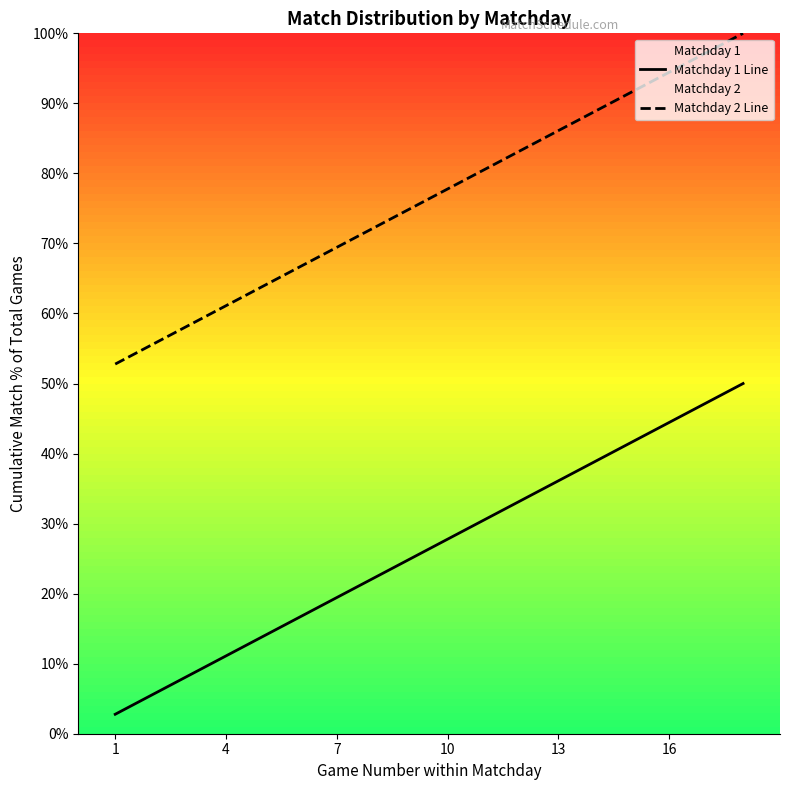

What is the difference between the maximum and minimum values in the Matchday 1 Line series?

47.2